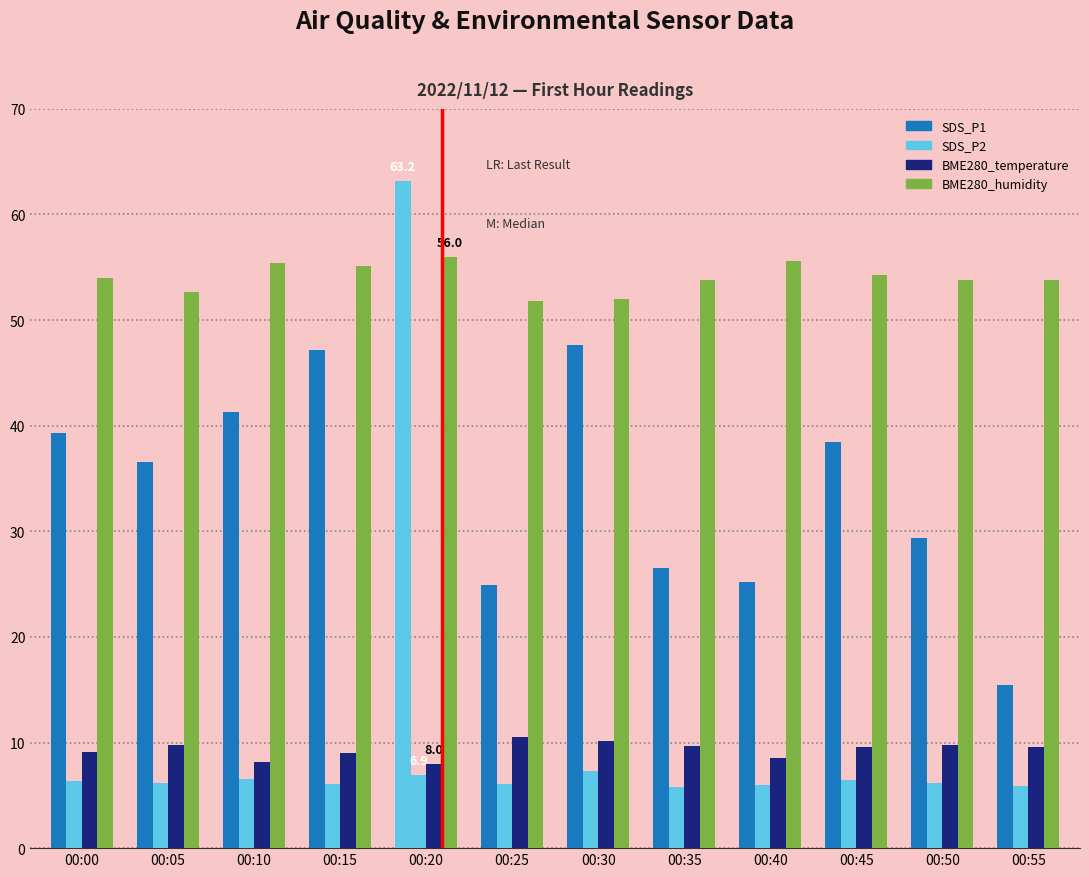

At how many categories does at least one series exceed 8?

12